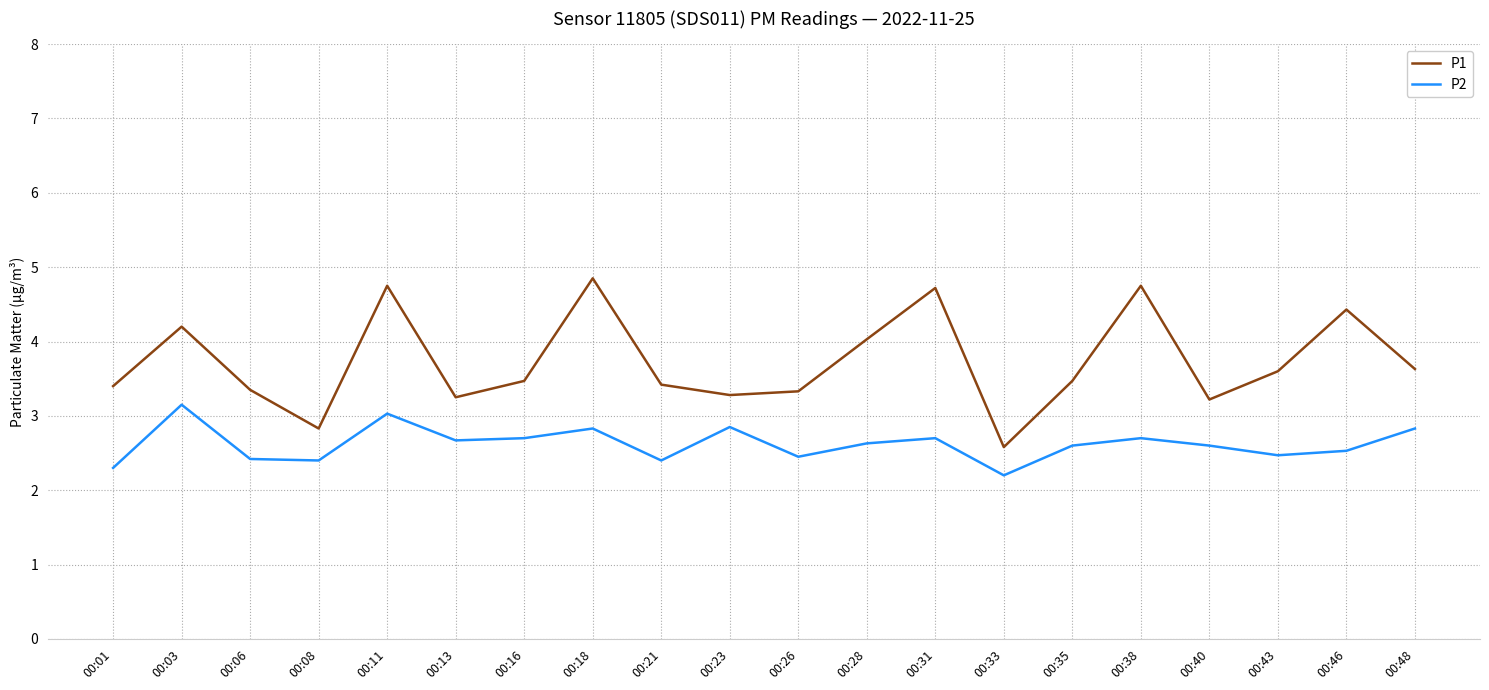

How many interior local peaks does the P2 series have?

6